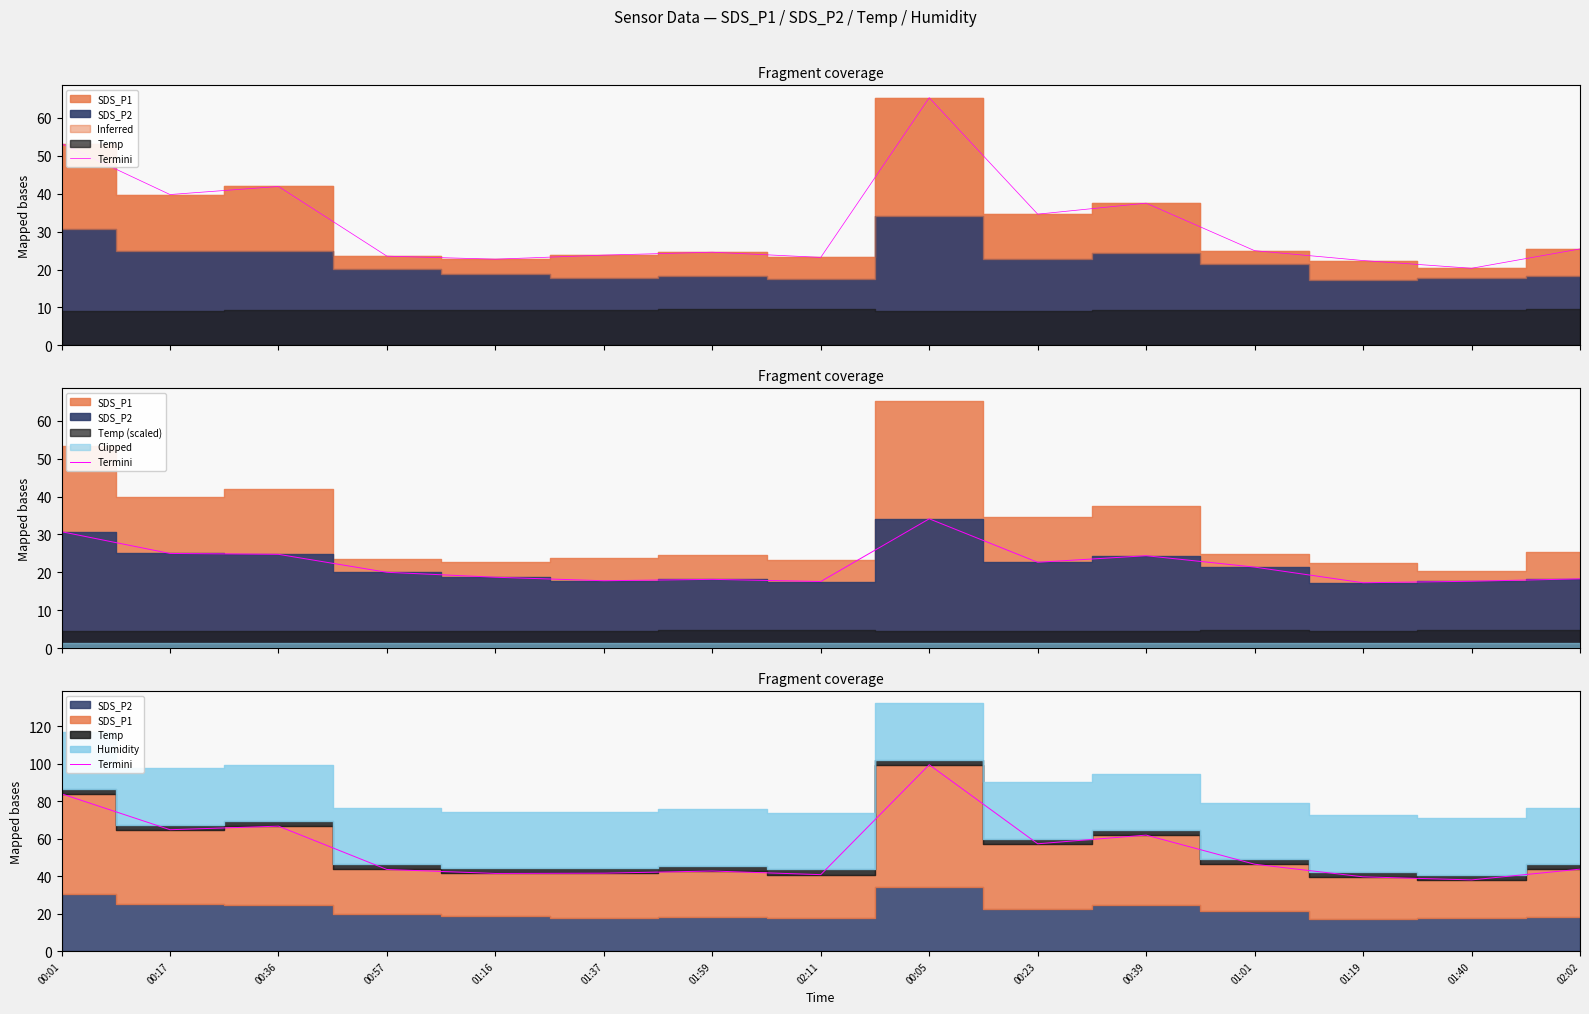

At which category does the data reach its first local valley?

00:17